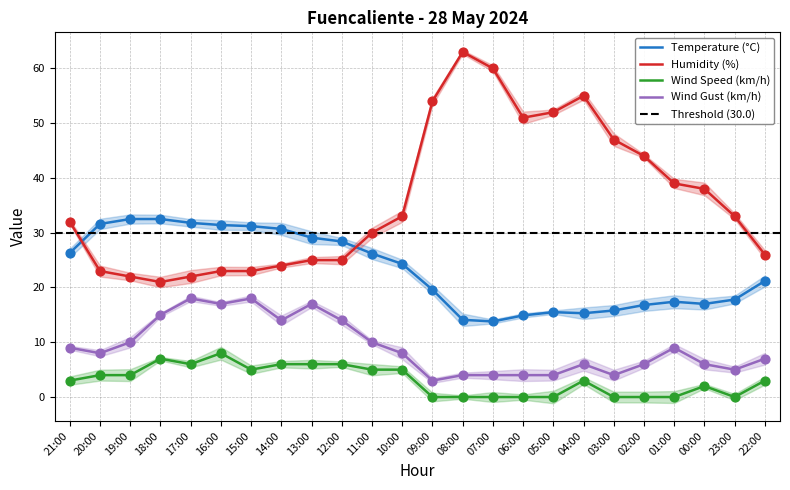

Which series reaches the minimum Y coordinate?

Wind Speed (km/h)